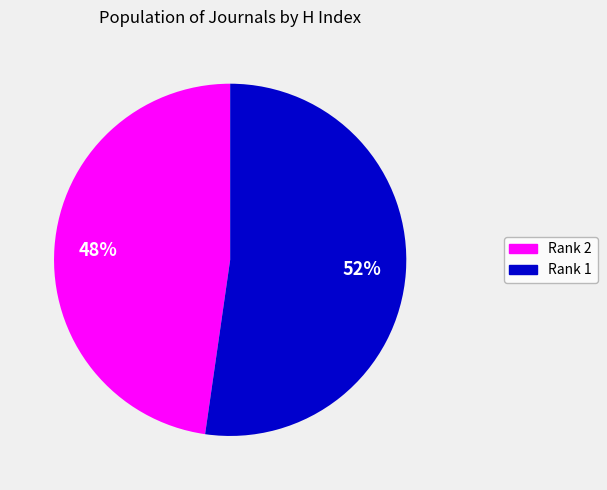

Which has a higher value, Rank 2 or Rank 1?

Rank 1